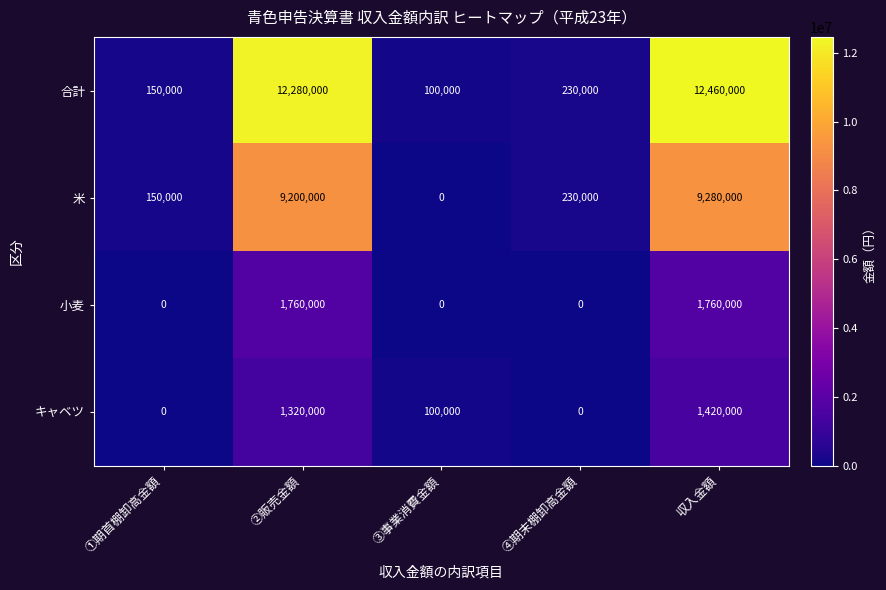

How many categories are shown in the chart?

5